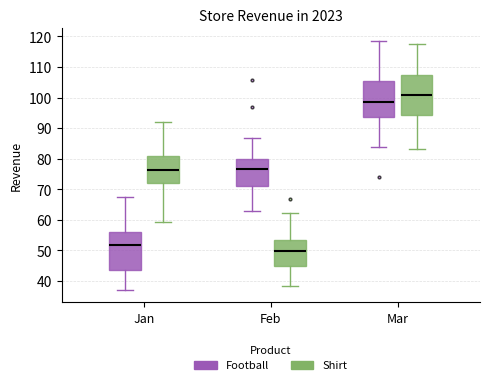

Reading left to right, transcribe this box plot: for each box, give where its median line is, the range the box spans, and where its two whiskers end, as read against the y-axis. The values are not printed on the chart, so give them approximately, as read against the axis.

Jan (Football): median 52, box 44 to 56, whiskers 37 to 68
Jan (Shirt): median 76, box 72 to 81, whiskers 59 to 92
Feb (Football): median 77, box 71 to 80, whiskers 63 to 87
Feb (Shirt): median 50, box 45 to 53, whiskers 38 to 62
Mar (Football): median 99, box 94 to 105, whiskers 84 to 119
Mar (Shirt): median 101, box 94 to 107, whiskers 83 to 118